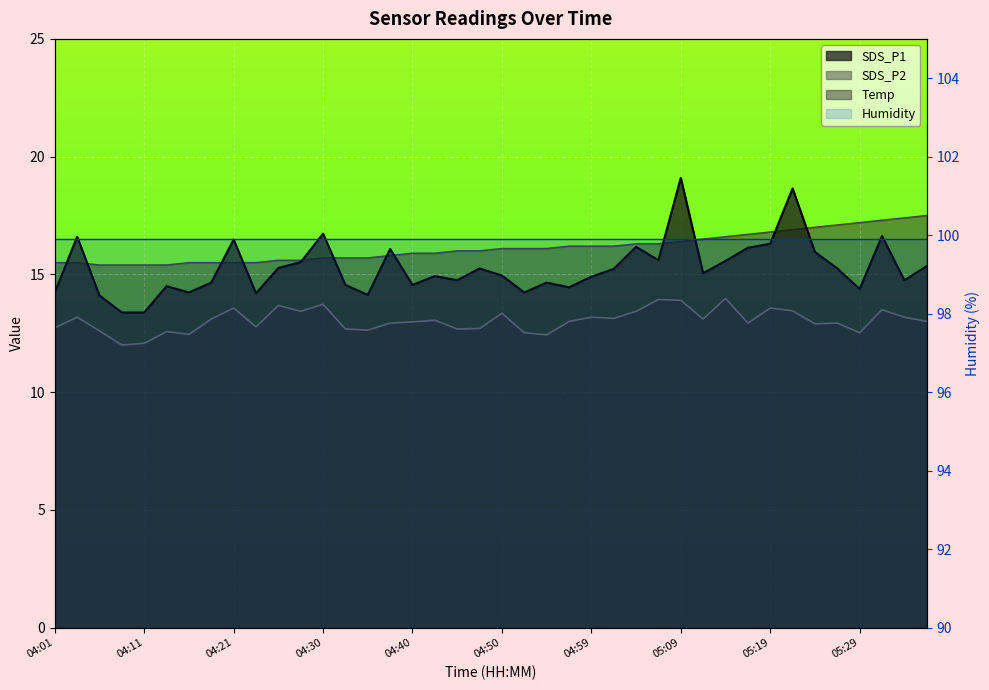

At which label is SDS_P2 closest to 12?

04:09